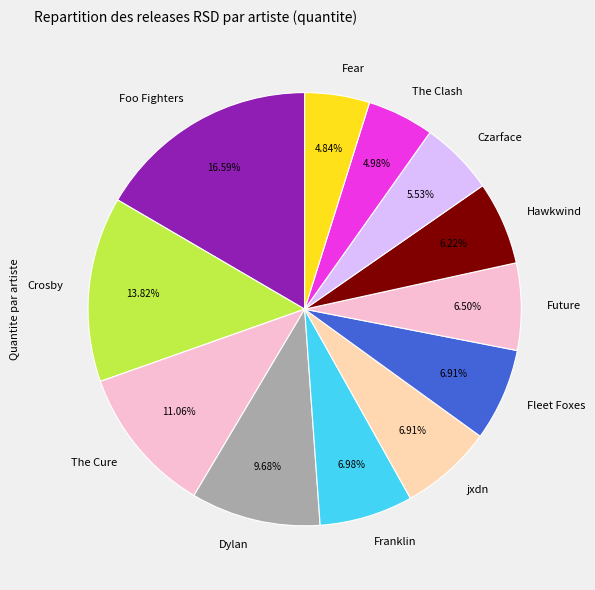

How many slices are in this pie chart?

12